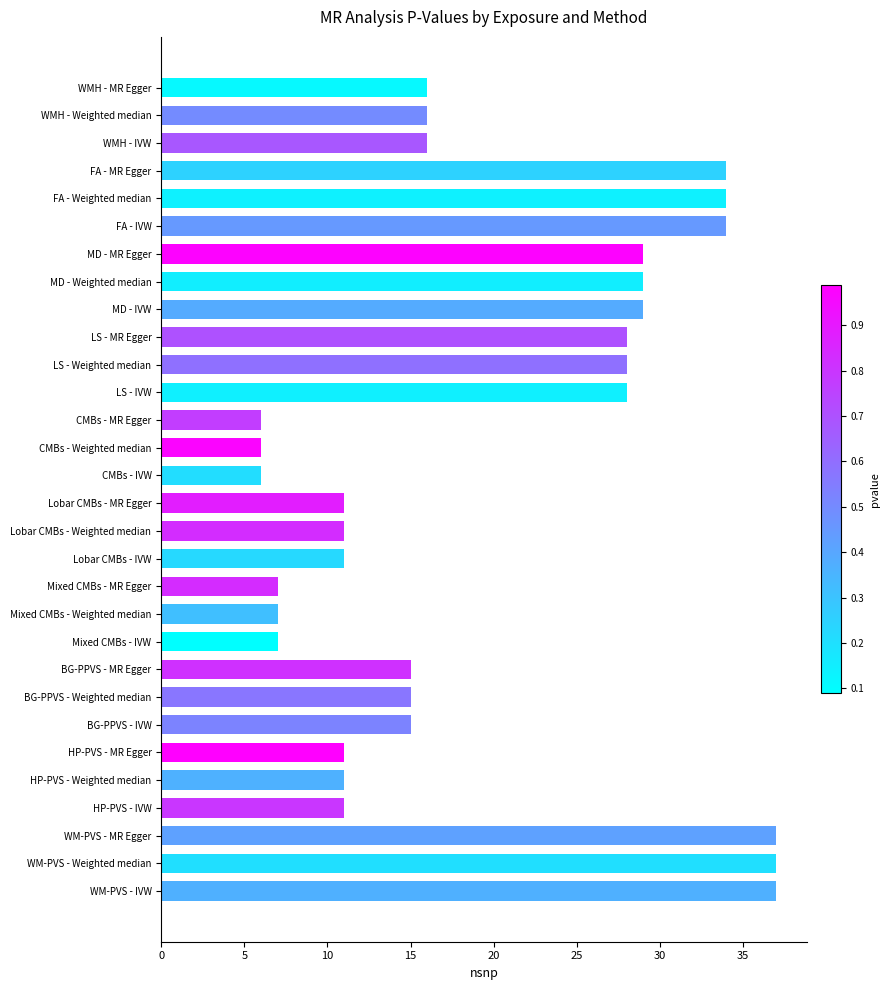

The value at WM-PVS - Weighted median is 56. True or false?

False